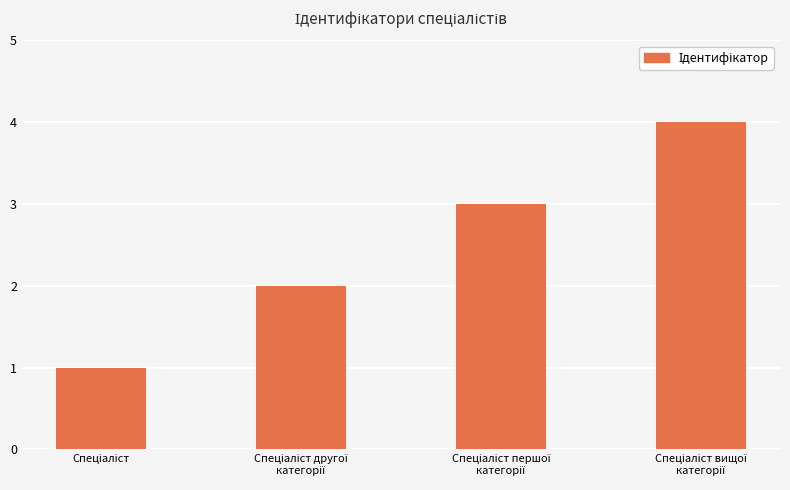

What is the maximum value shown in the chart?

4